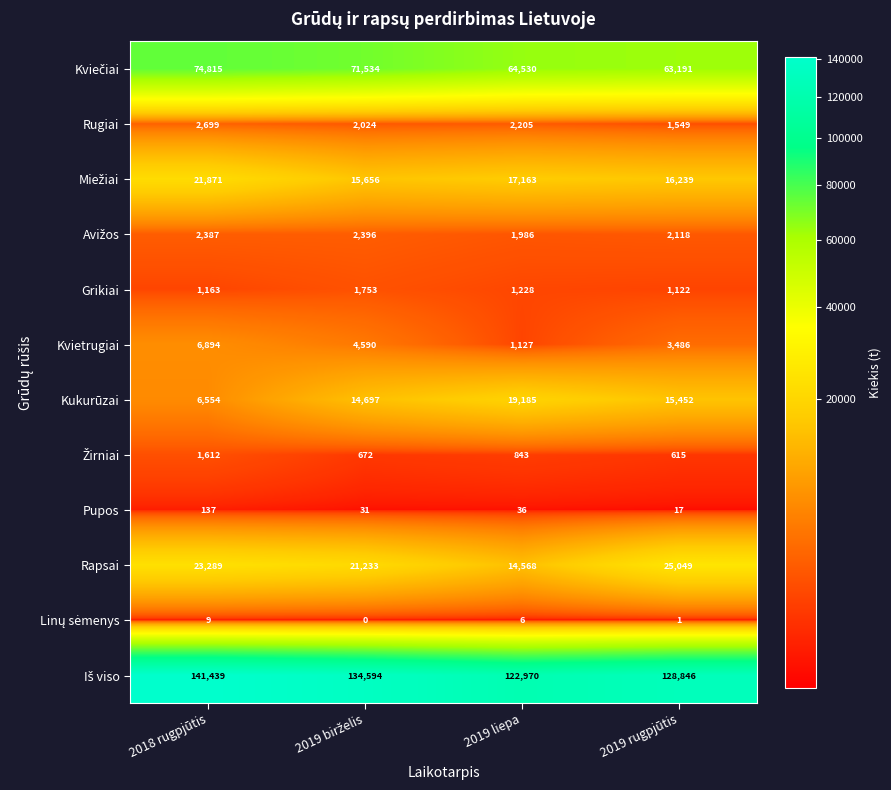

What is the sum of all Pupos values?

221